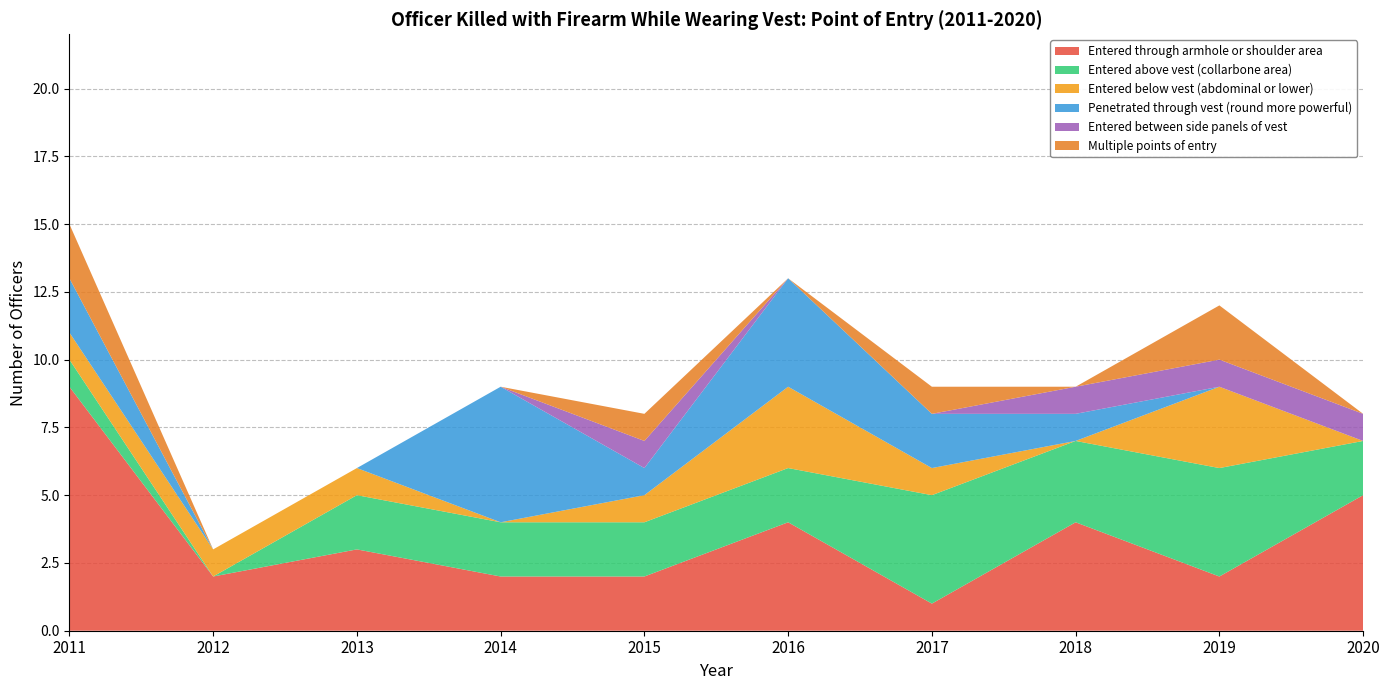

Reading right to left, list all the values displayed in this chart.

Entered through armhole or shoulder area: 2020=5	2019=2	2018=4	2017=1	2016=4	2015=2	2014=2	2013=3	2012=2	2011=9
Entered above vest (collarbone area): 2020=2	2019=4	2018=3	2017=4	2016=2	2015=2	2014=2	2013=2	2012=0	2011=1
Entered below vest (abdominal or lower): 2020=0	2019=3	2018=0	2017=1	2016=3	2015=1	2014=0	2013=1	2012=1	2011=1
Penetrated through vest (round more powerful): 2020=0	2019=0	2018=1	2017=2	2016=4	2015=1	2014=5	2013=0	2012=0	2011=2
Entered between side panels of vest: 2020=1	2019=1	2018=1	2017=0	2016=0	2015=1	2014=0	2013=0	2012=0	2011=0
Multiple points of entry: 2020=0	2019=2	2018=0	2017=1	2016=0	2015=1	2014=0	2013=0	2012=0	2011=2